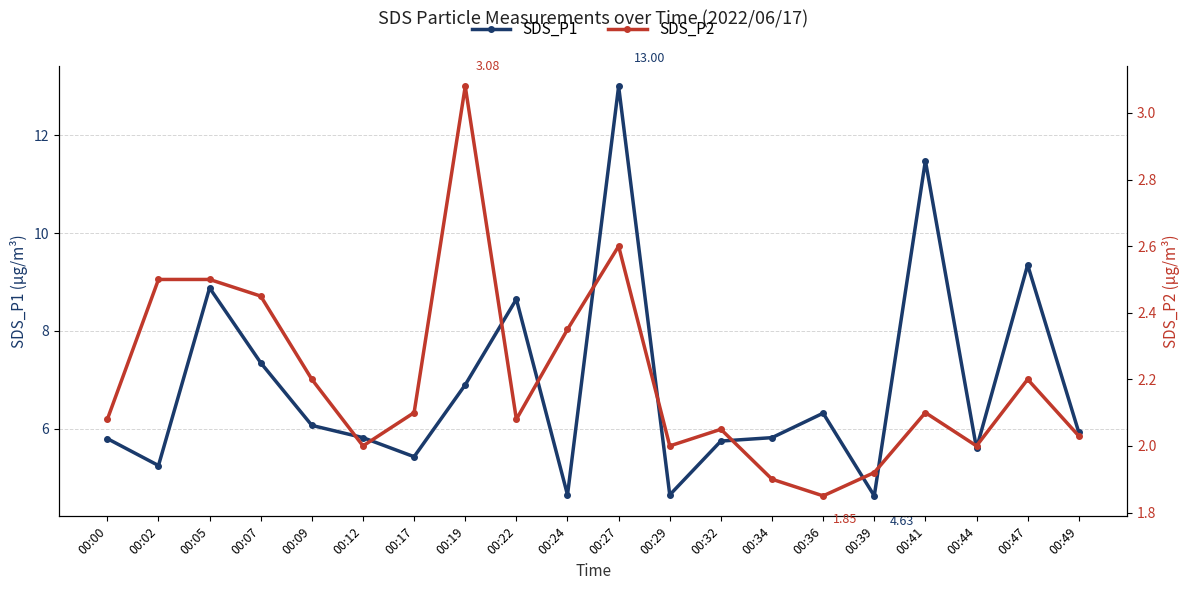

What are all the series names shown in the legend?

SDS_P1, SDS_P2